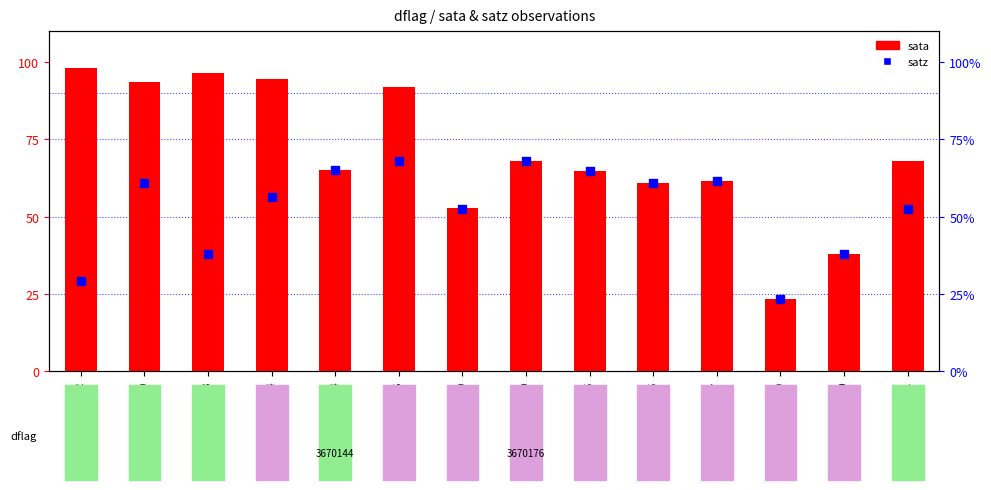

Which series has the largest Y range (max minus min)?

sata